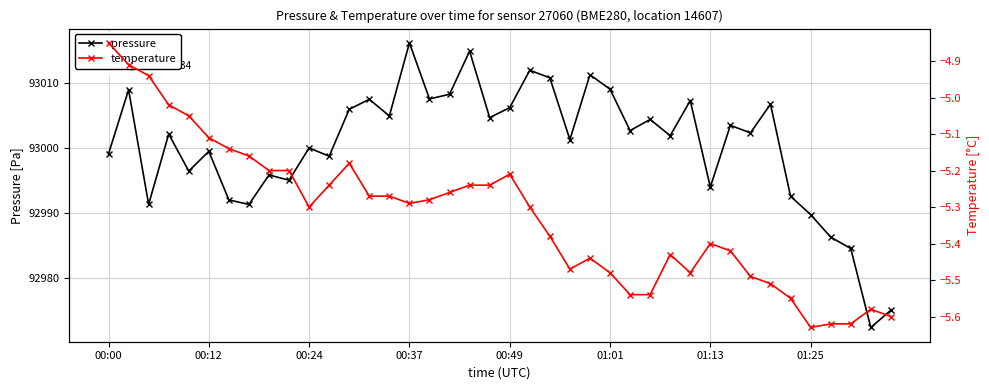

True or false: pressure has a value of 145805.3 at 01:25.

False